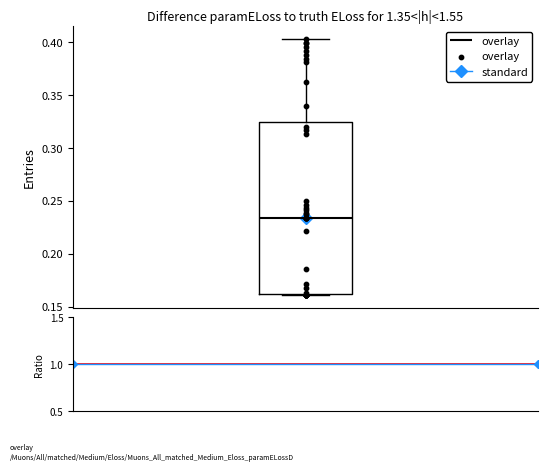

Read this box plot against the y-axis: the position of the median line, the range covered by the box, and the ends of both whiskers. The values are not printed on the chart, so give them approximately, as read against the axis.

median 0.235, box 0.160 to 0.325, whiskers 0.160 to 0.405